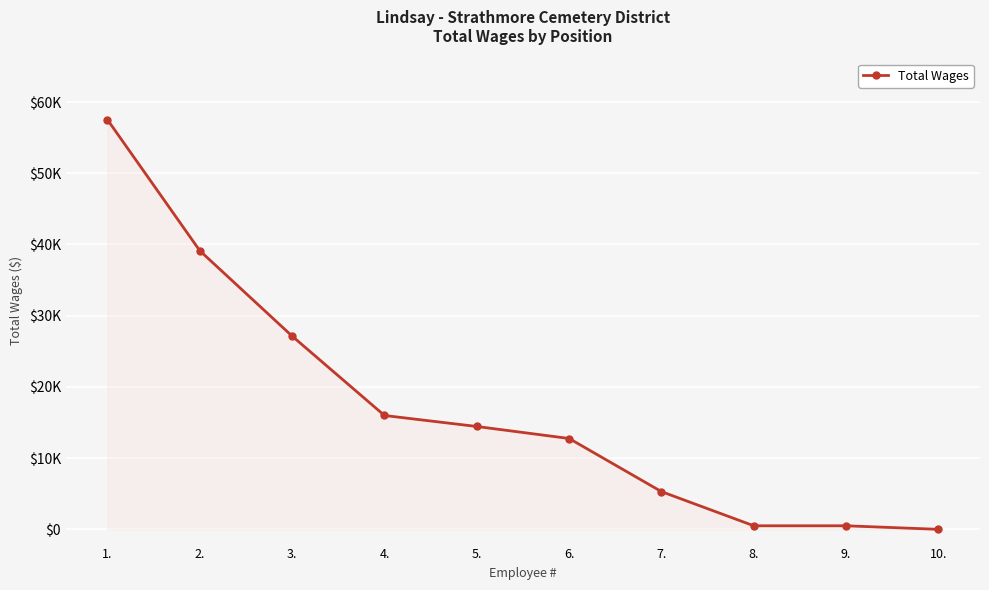

What is the average value?

17325